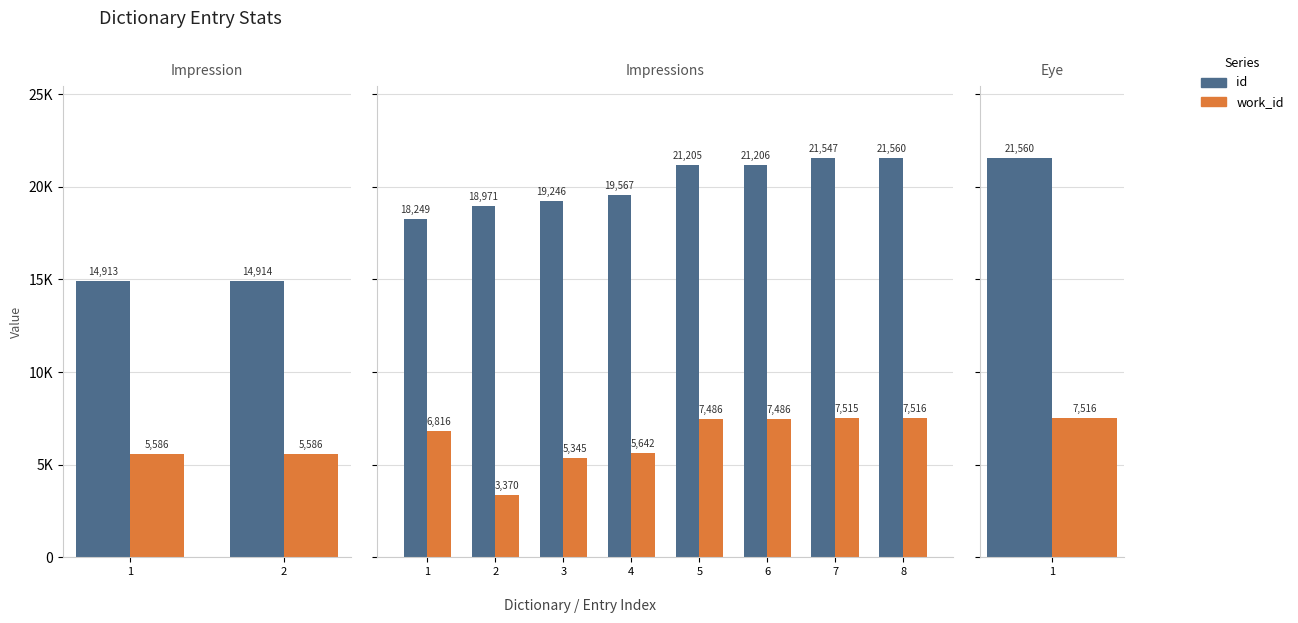

What is the value of the id bar at the 6th from the left?

21206